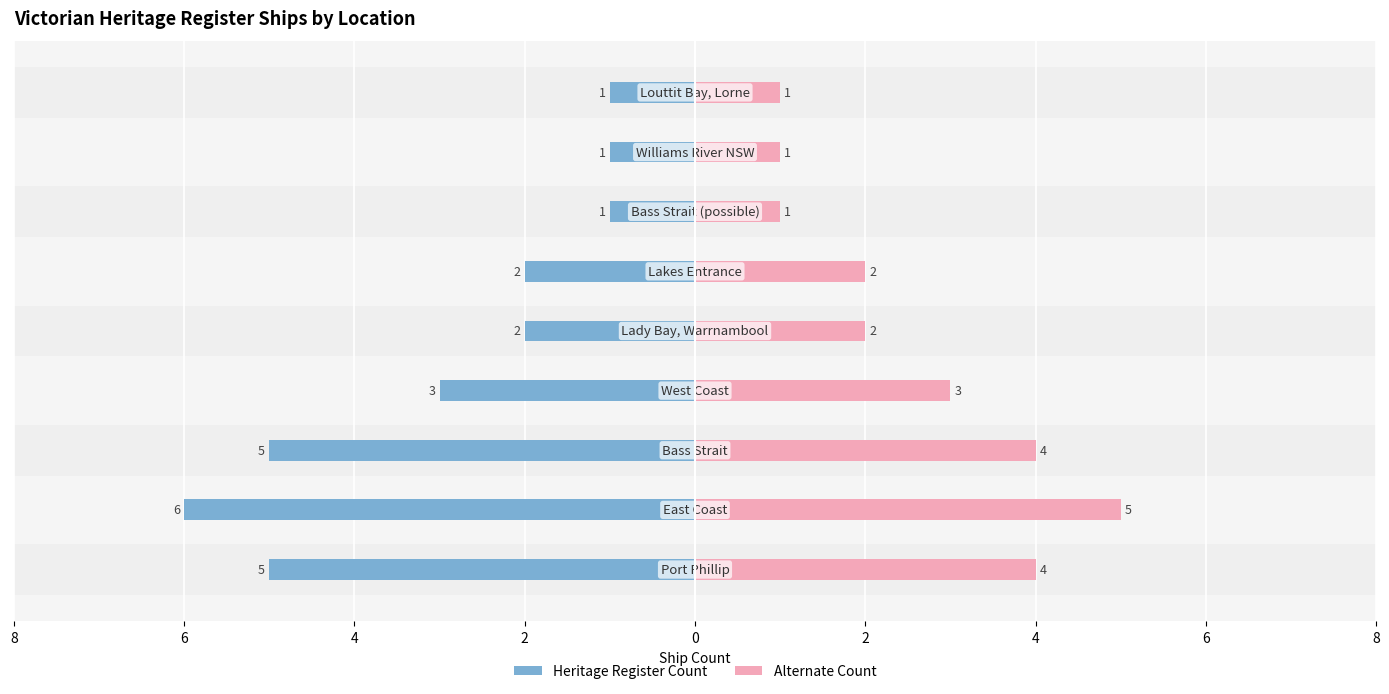

How many bars are there in each group?

2